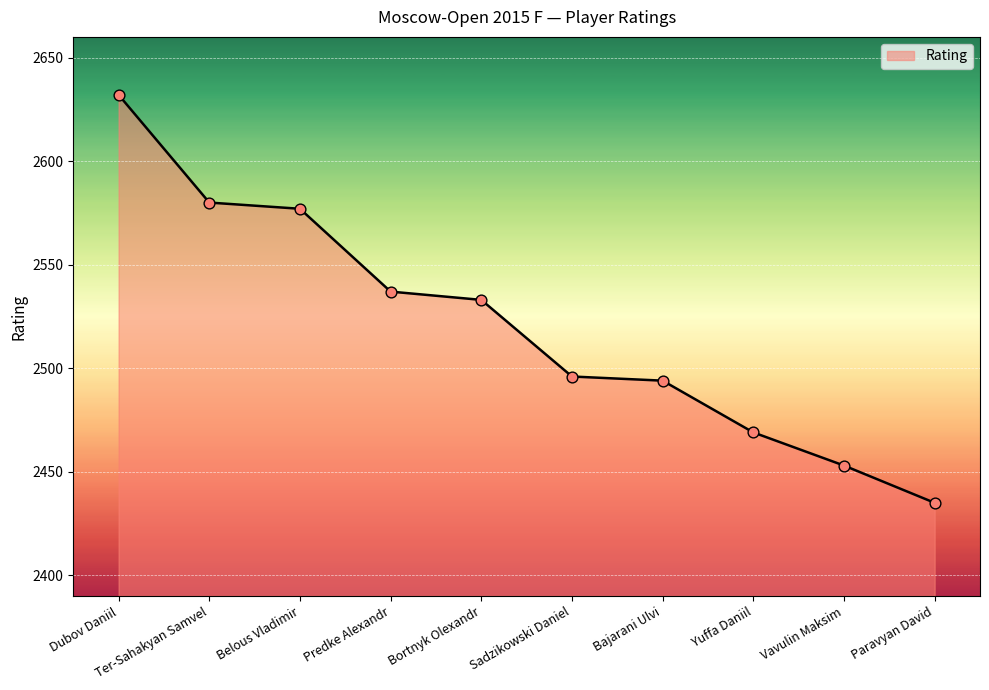

Approximately how many times larger is the value at Bajarani Ulvi compared to Sadzikowski Daniel?

1.0